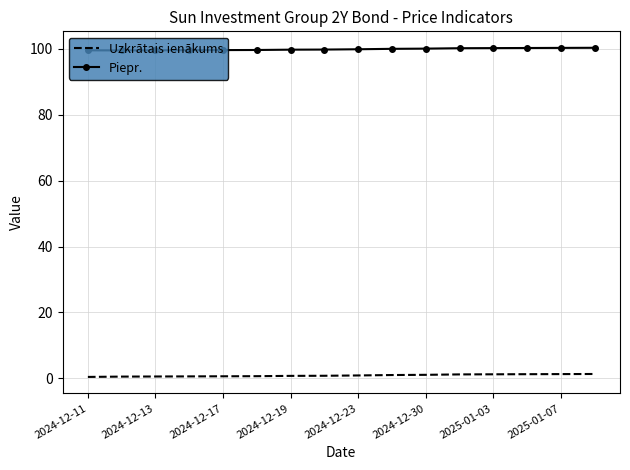

Which series has the largest total across all categories?

Piepr.